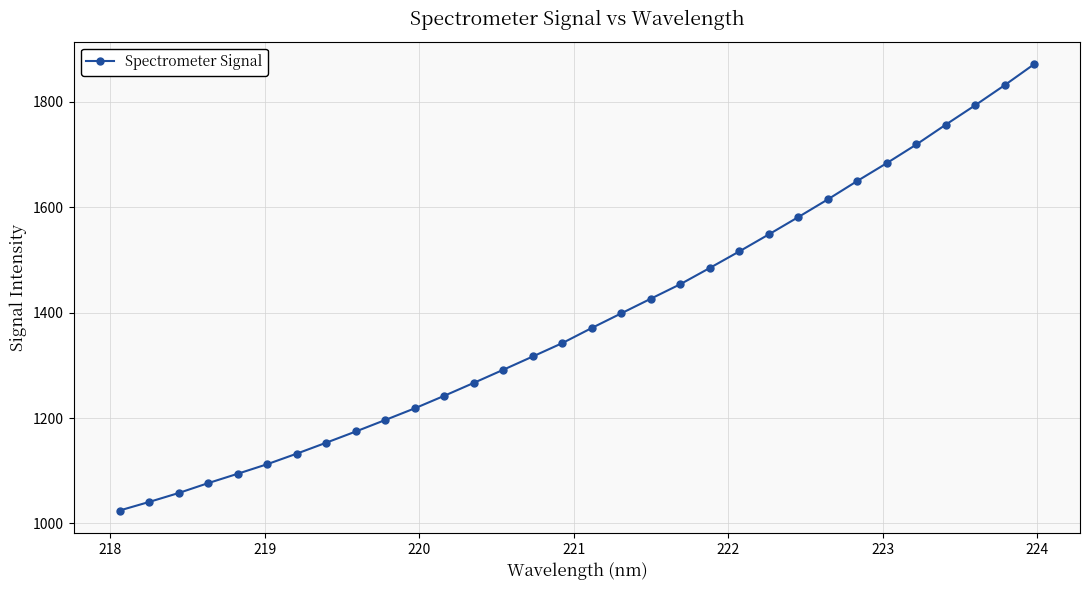

What is the difference between the maximum and minimum values?

847.2